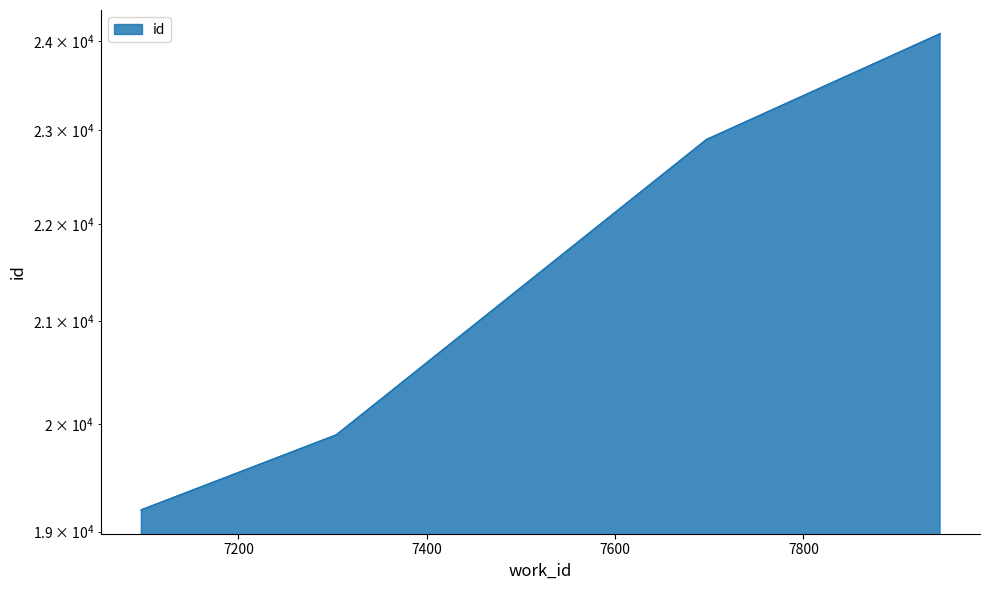

What is the value of the 3rd point from the left?

22900